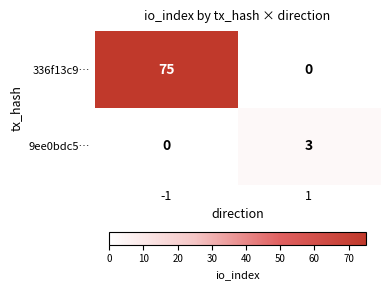

Between -1 and 1, which series saw the biggest shift?

336f13c9…